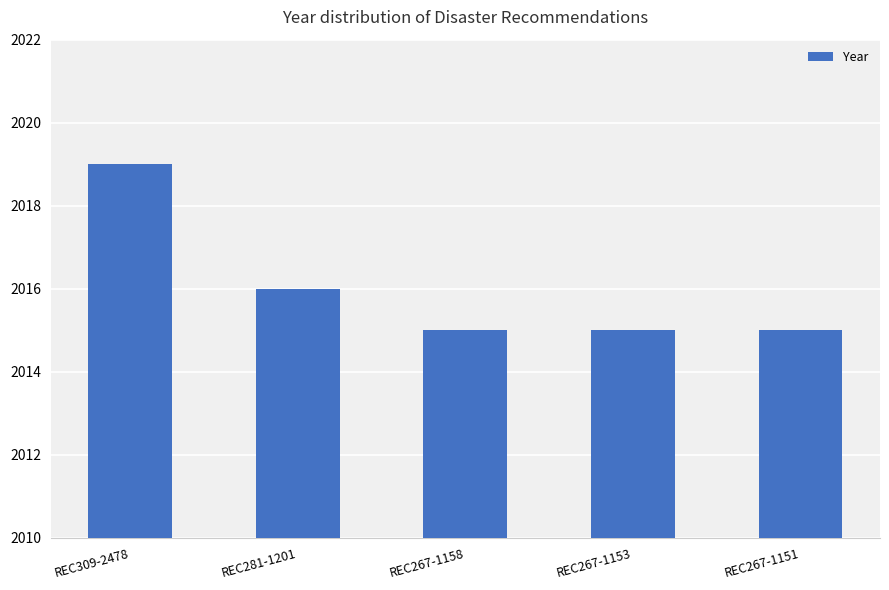

Which category has the highest value across all series?

REC309-2478